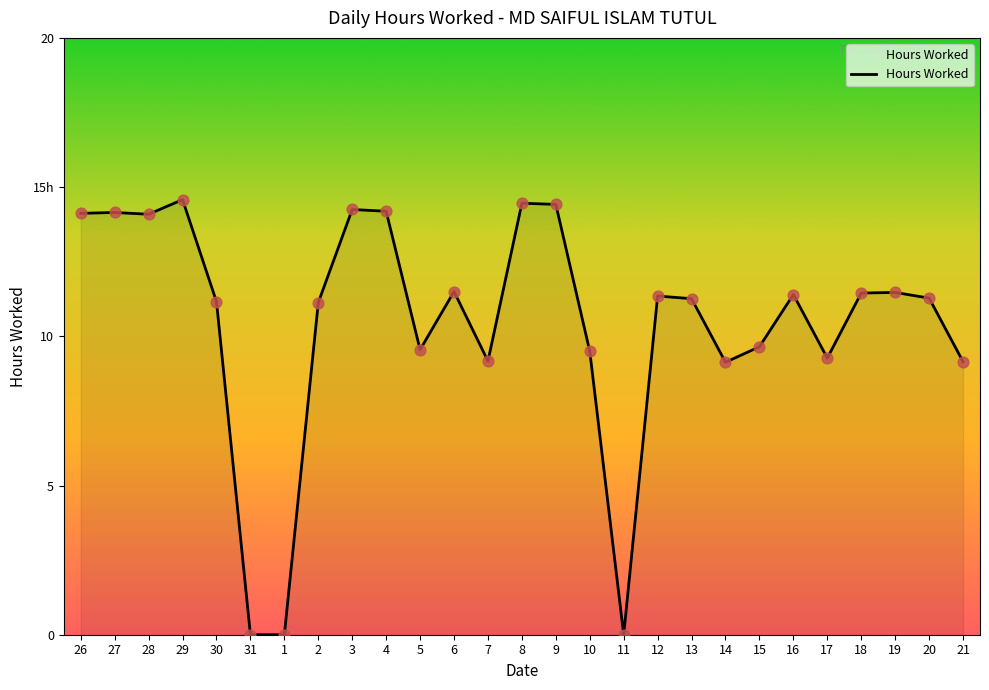

What is the change in value from 31 to 19?

+11.5